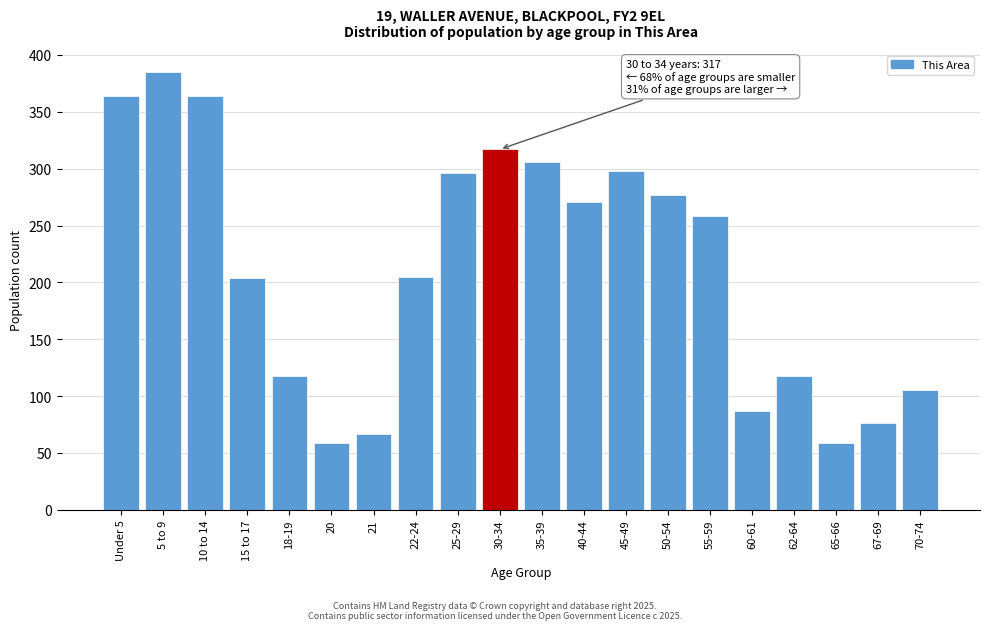

What is the change in value from 50-54 to 60-61?

-190